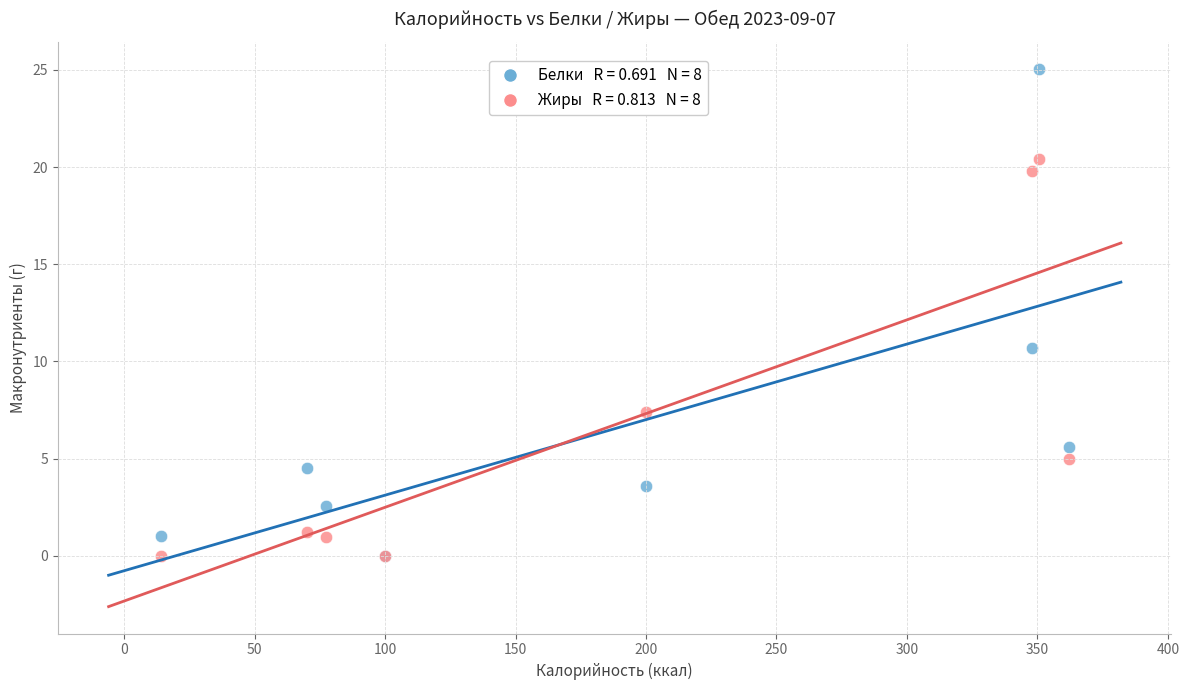

Across all series, what Y value is closest to 12?

10.7